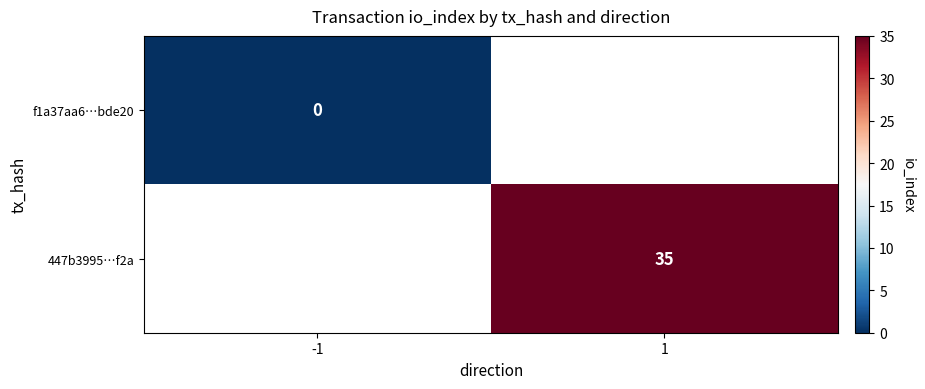

The value of 447b3995…f2a at 1 is 47. True or false?

False